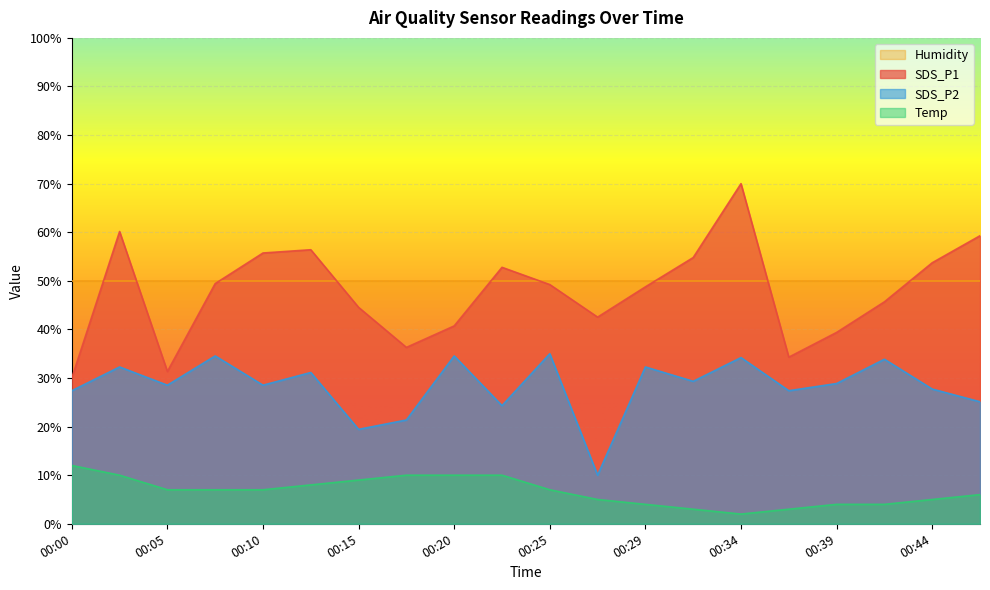

True or false: Temp and SDS_P1 cross at least once.

False